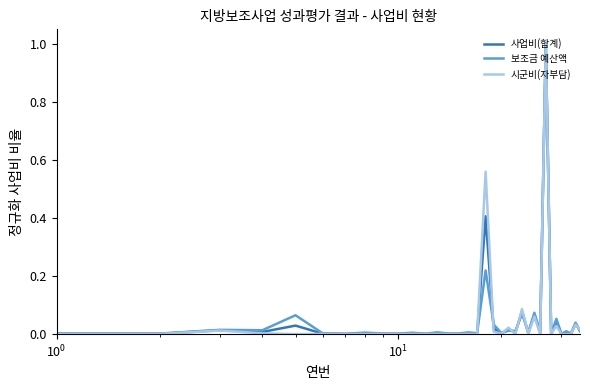

What is the highest value of the 시군비(자부담) series?

1.0